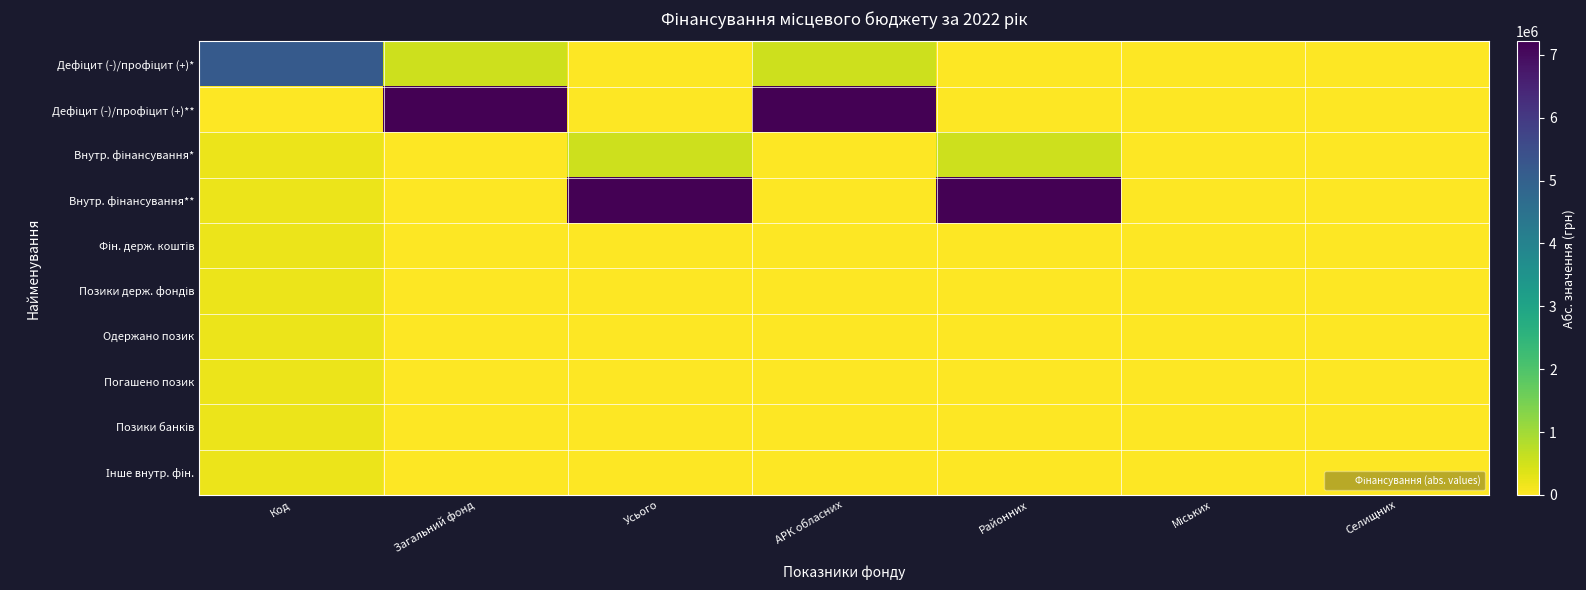

Rank the series at Усього from lowest to highest value.

Дефіцит (-)/профіцит (+)*, Дефіцит (-)/профіцит (+)**, Фін. держ. коштів, Позики держ. фондів, Одержано позик, Погашено позик, Позики банків, Інше внутр. фін., Внутр. фінансування*, Внутр. фінансування**